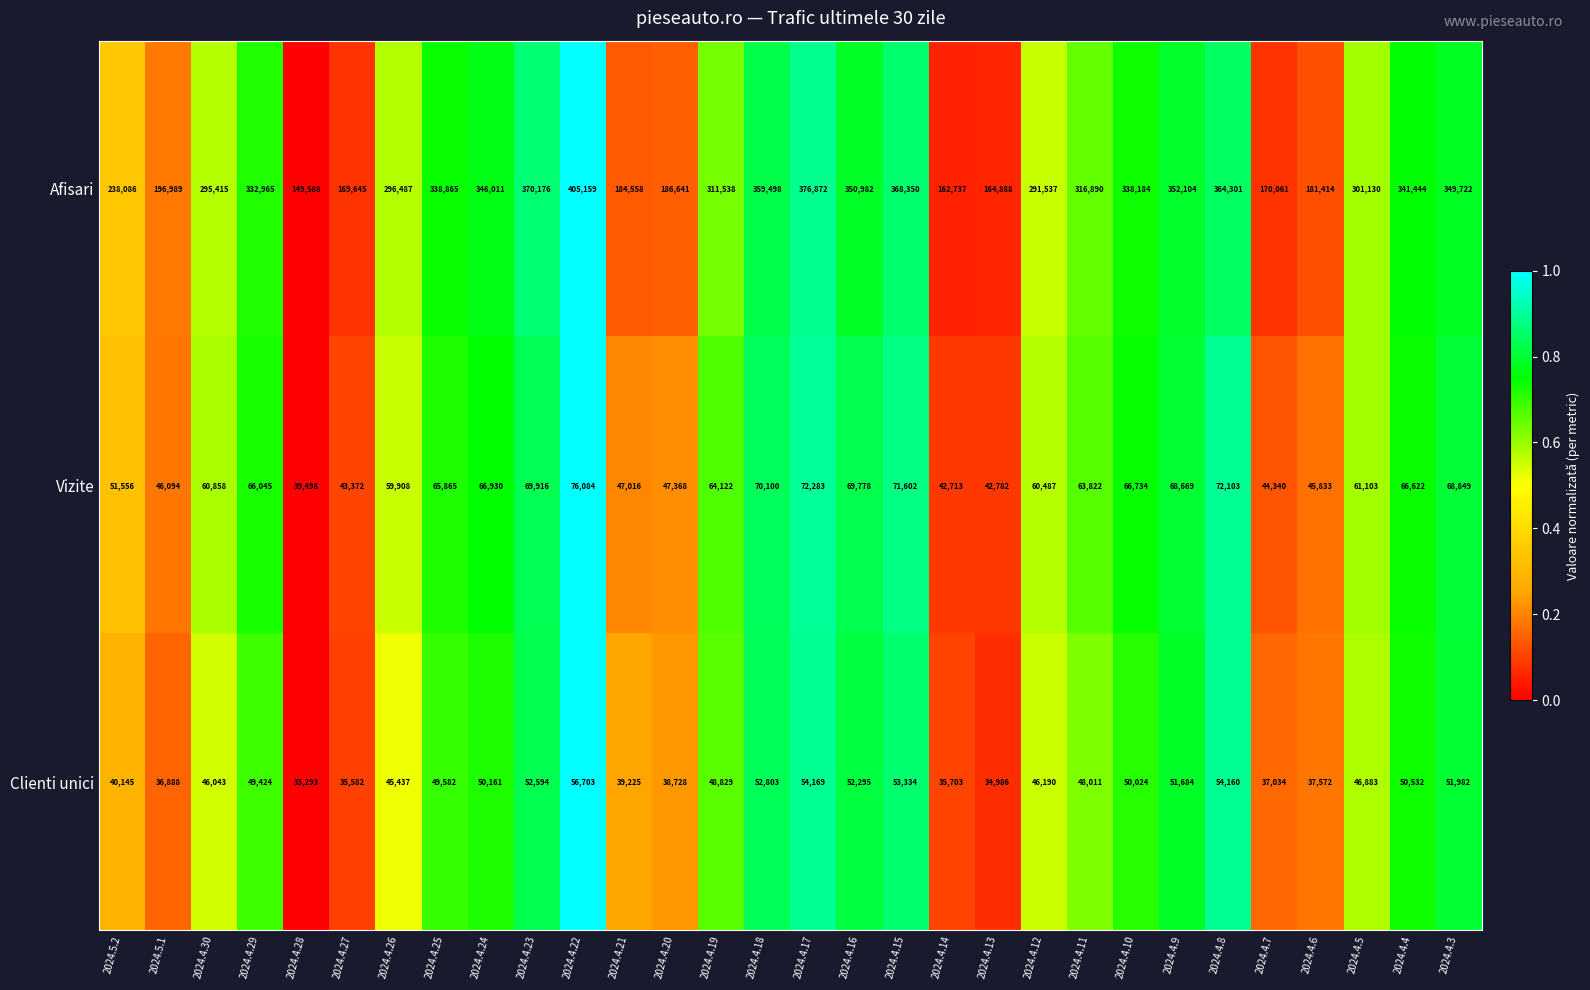

At 2024.4.30, list the series in order from smallest to largest.

Clienti unici, Vizite, Afisari